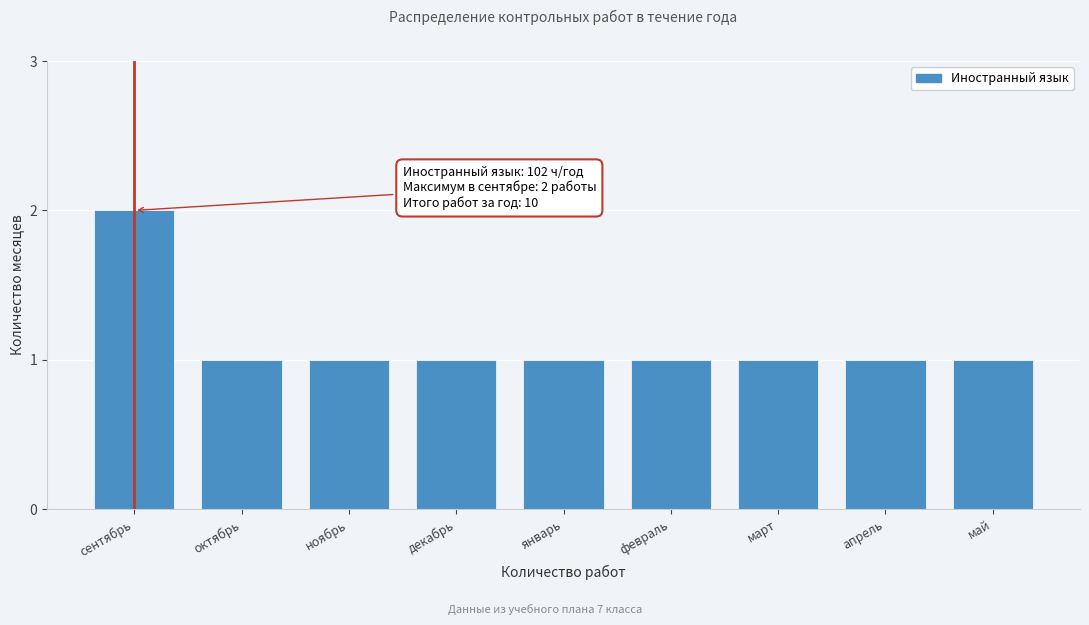

Reading left to right, extract all data points from this chart.

2	1	1	1	1	1	1	1	1